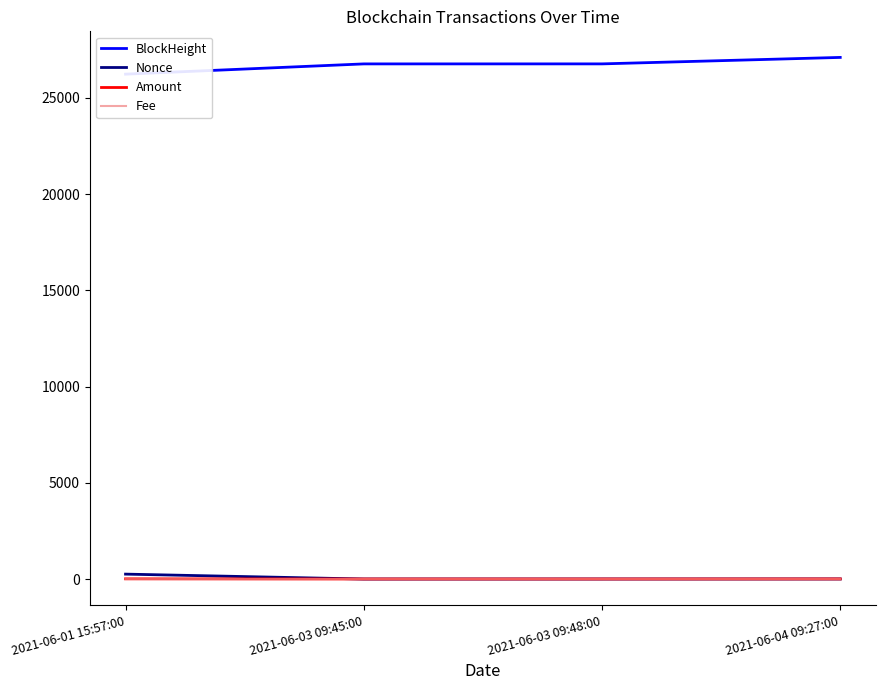

Which series changed the most between 2021-06-03 09:48:00 and 2021-06-04 09:27:00?

BlockHeight